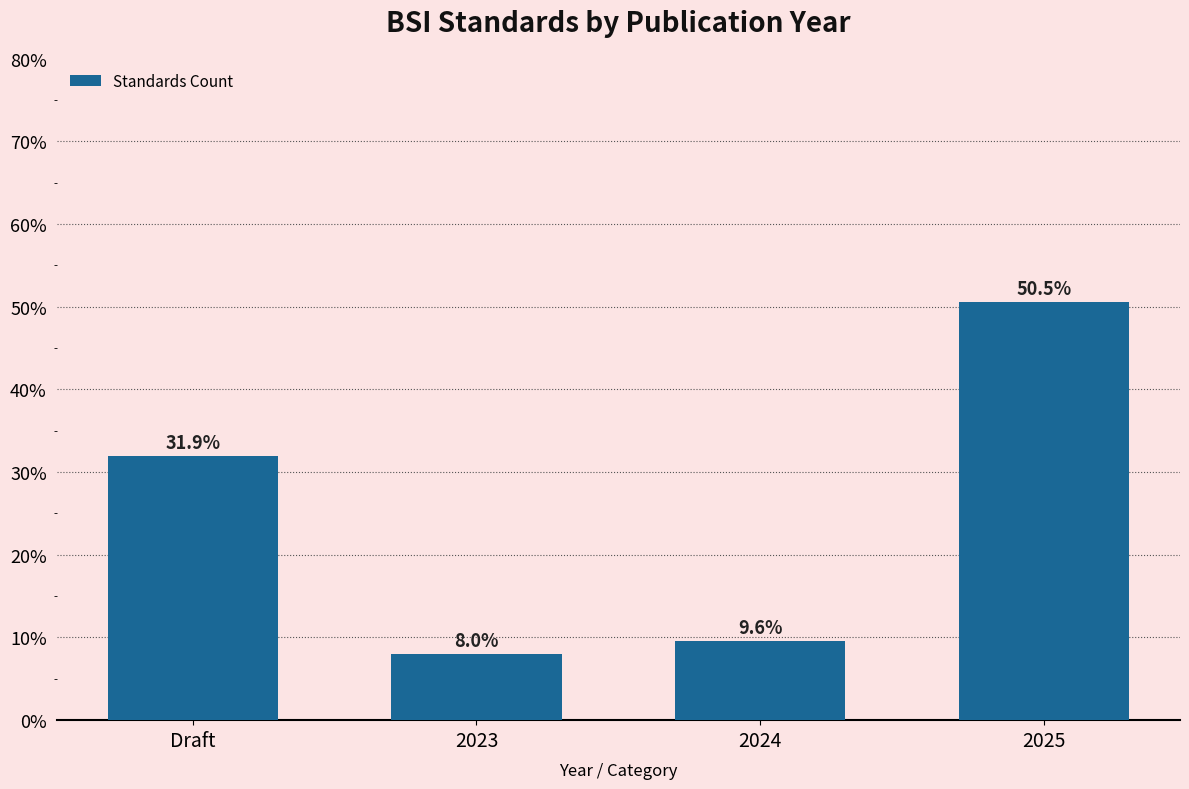

Reading left to right, list all the values displayed in this chart.

31.9	8.0	9.6	50.5